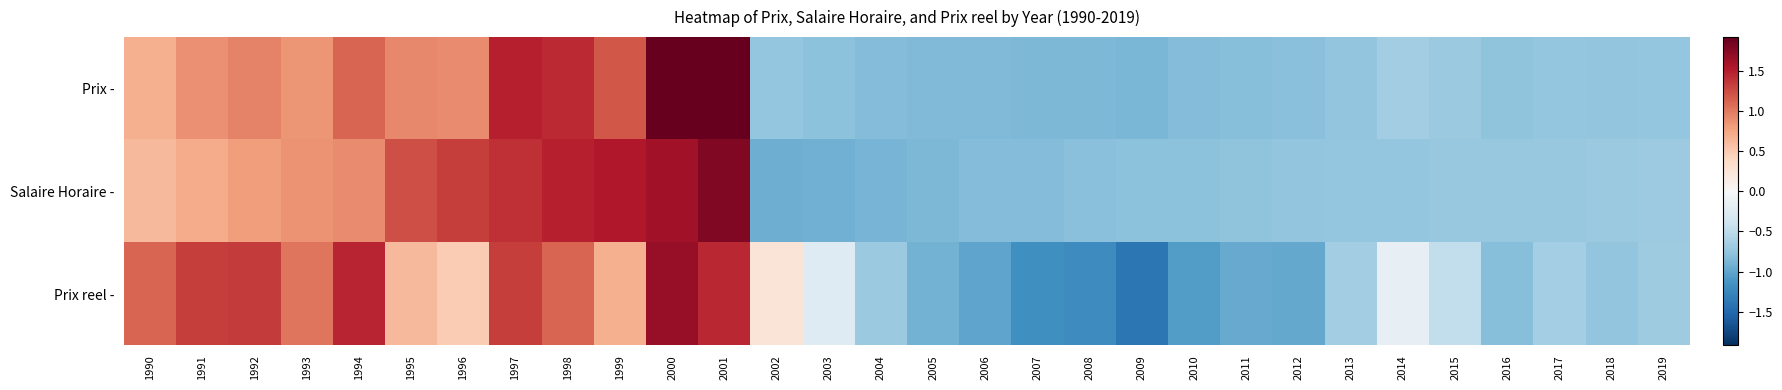

What is the greatest value displayed?

1.9